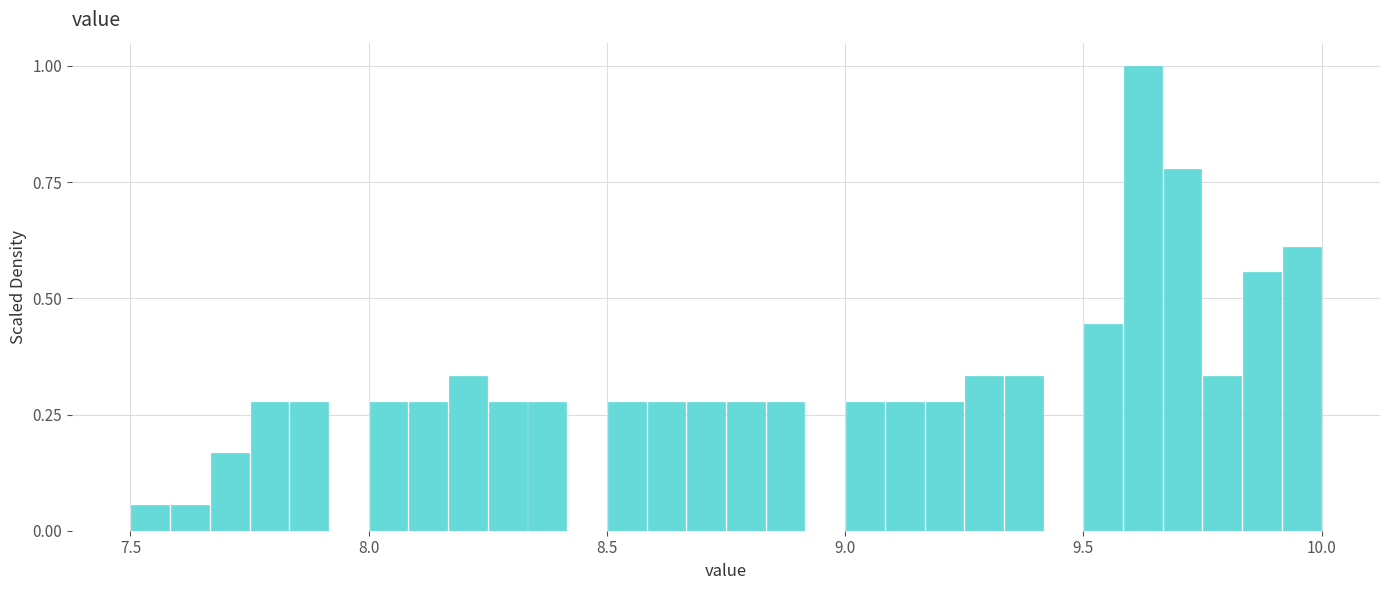

Read against the x-axis, roughly where is the centre of the tallest bar?

9.65